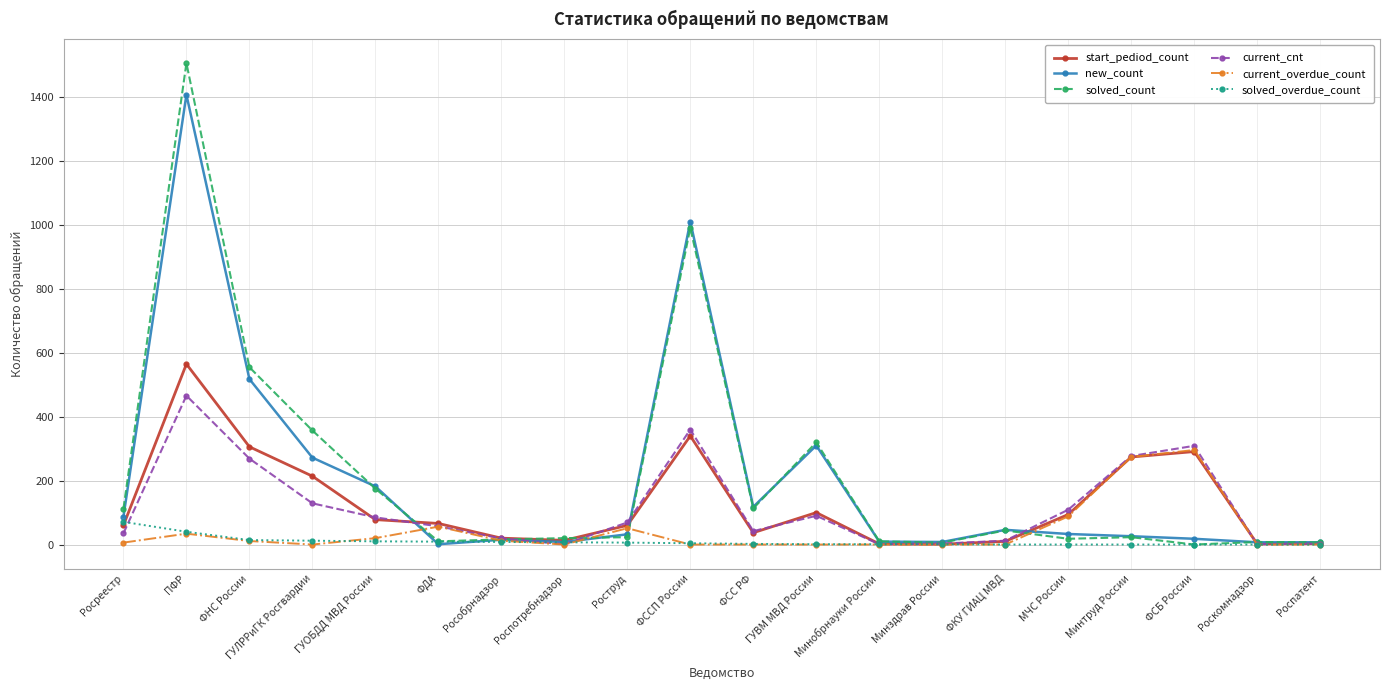

What is the label of the 3rd point from the right?

ФСБ России